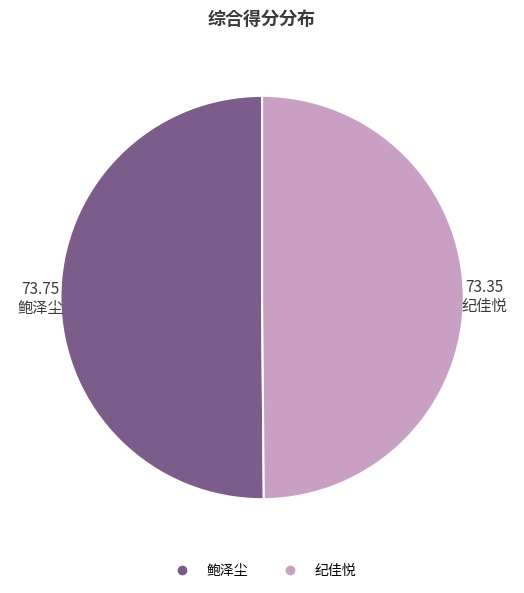

The 纪佳悦 slice represents 50% of the pie. True or false?

True